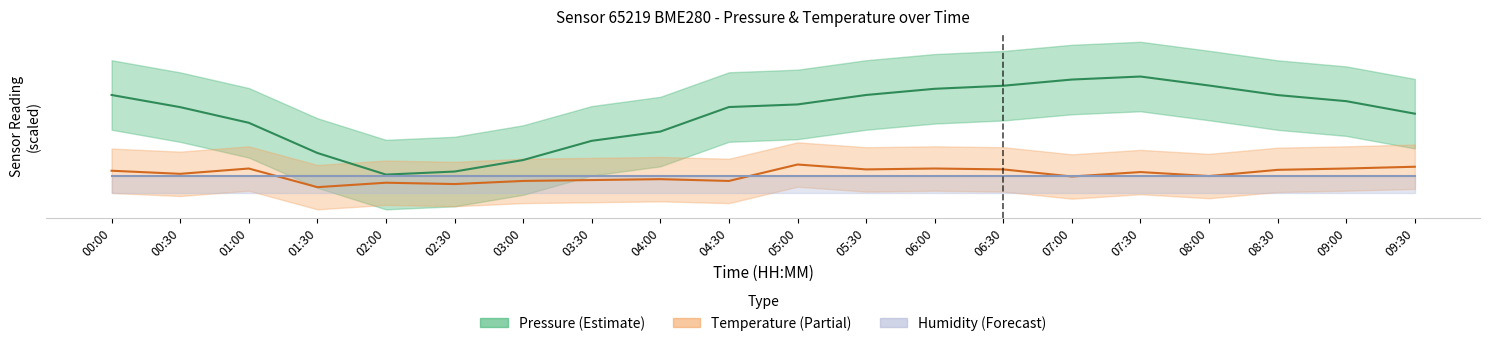

How many interior local peaks does the Temperature (Partial) series have?

6